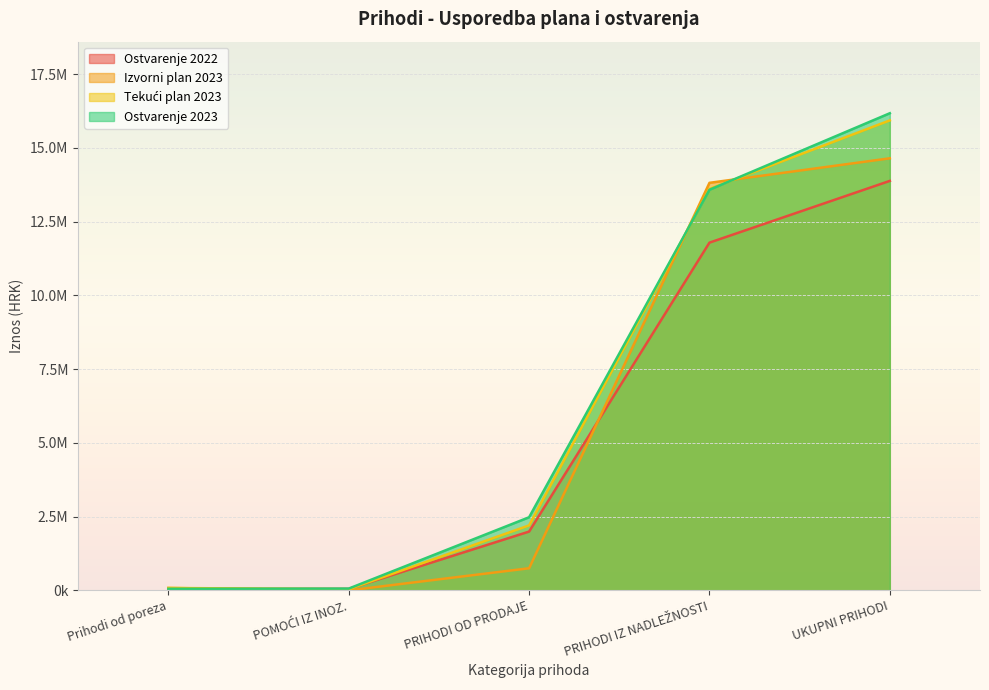

Which label corresponds to the largest value in the chart?

UKUPNI PRIHODI